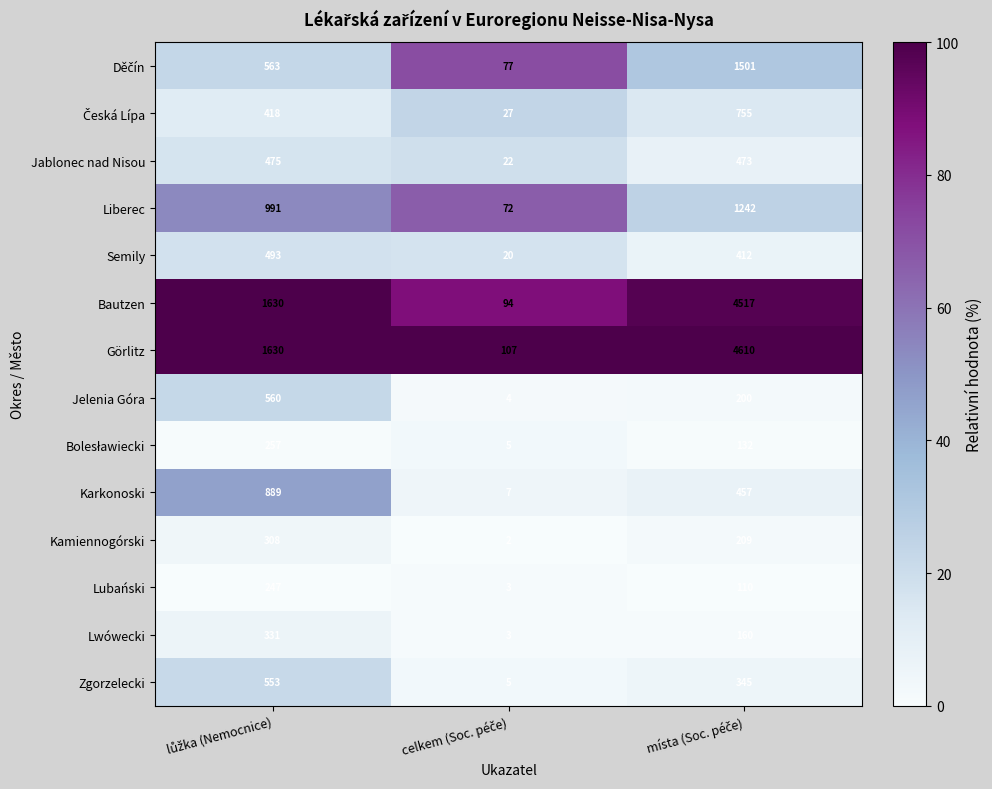

Which series has the largest total across all categories?

Görlitz